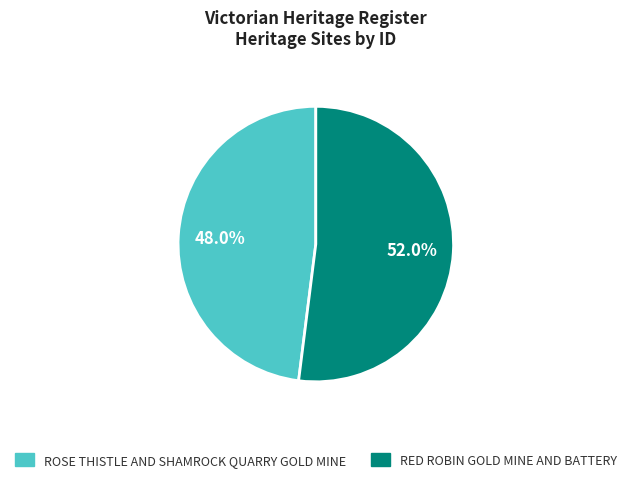

What portion of the pie excludes RED ROBIN GOLD MINE AND BATTERY?

48.0%